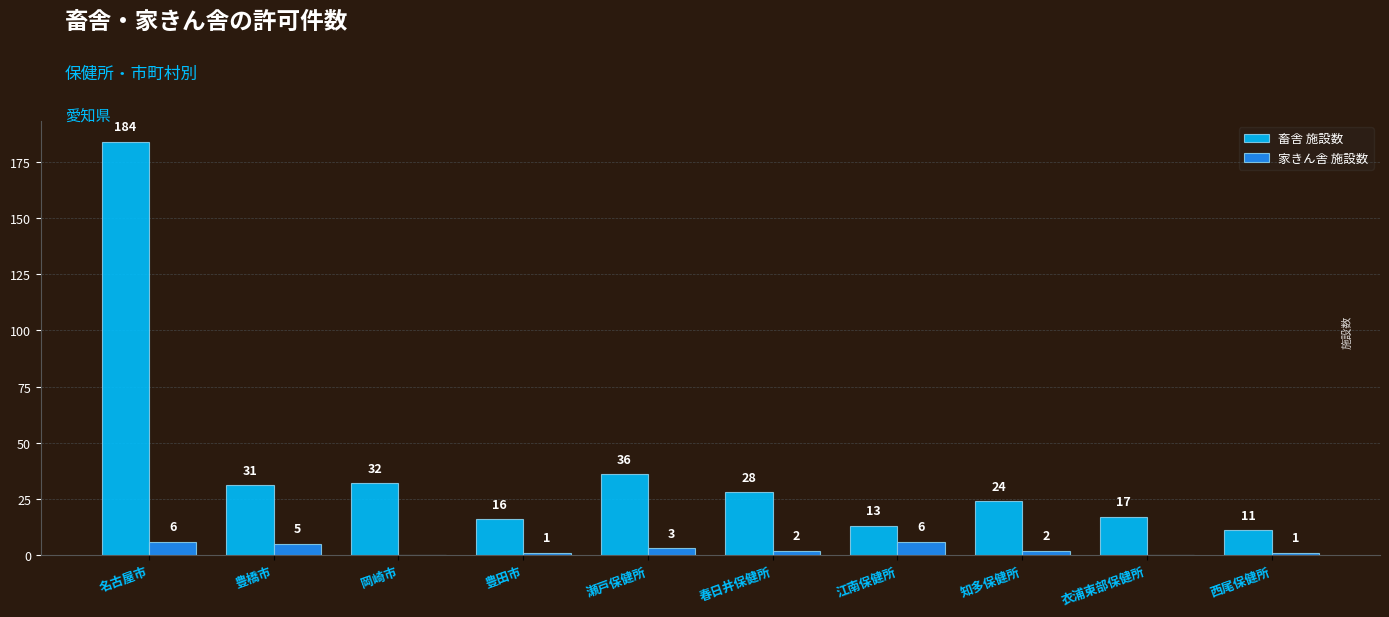

Is the value of 畜舎 施設数 at 知多保健所 greater than the value of 家きん舎 施設数 at 名古屋市?

Yes